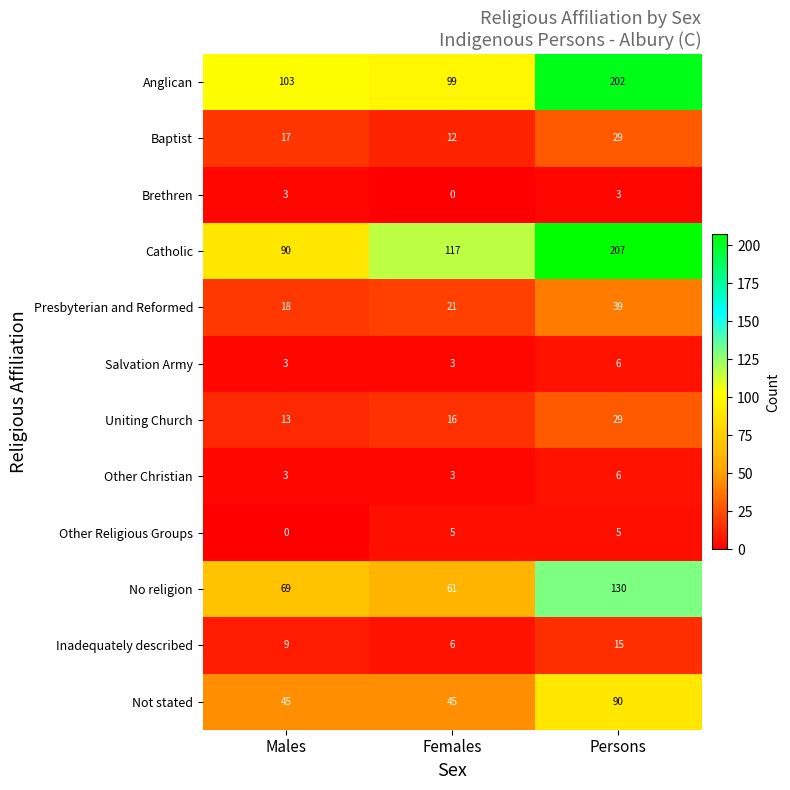

Which series has the widest spread of values?

Catholic